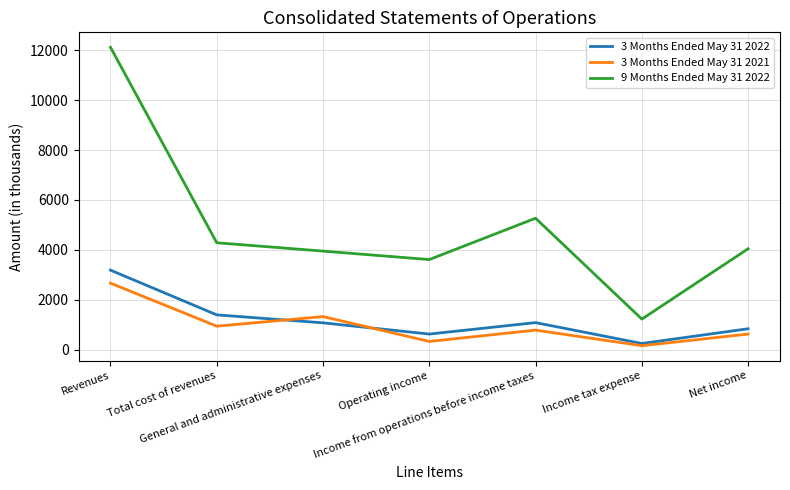

True or false: 3 Months Ended May 31 2021 and 9 Months Ended May 31 2022 cross at least once.

False